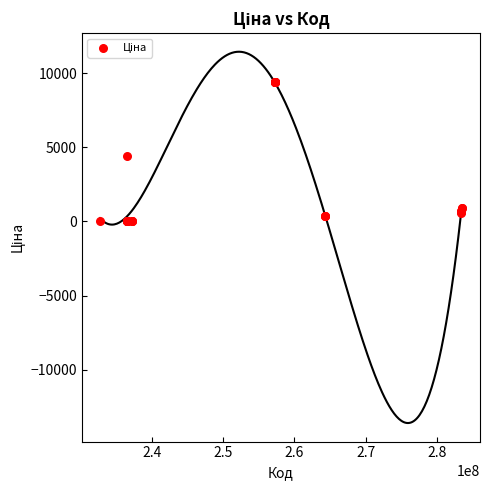

What Y value in the scatter plot is closest to 4703?

4396.0